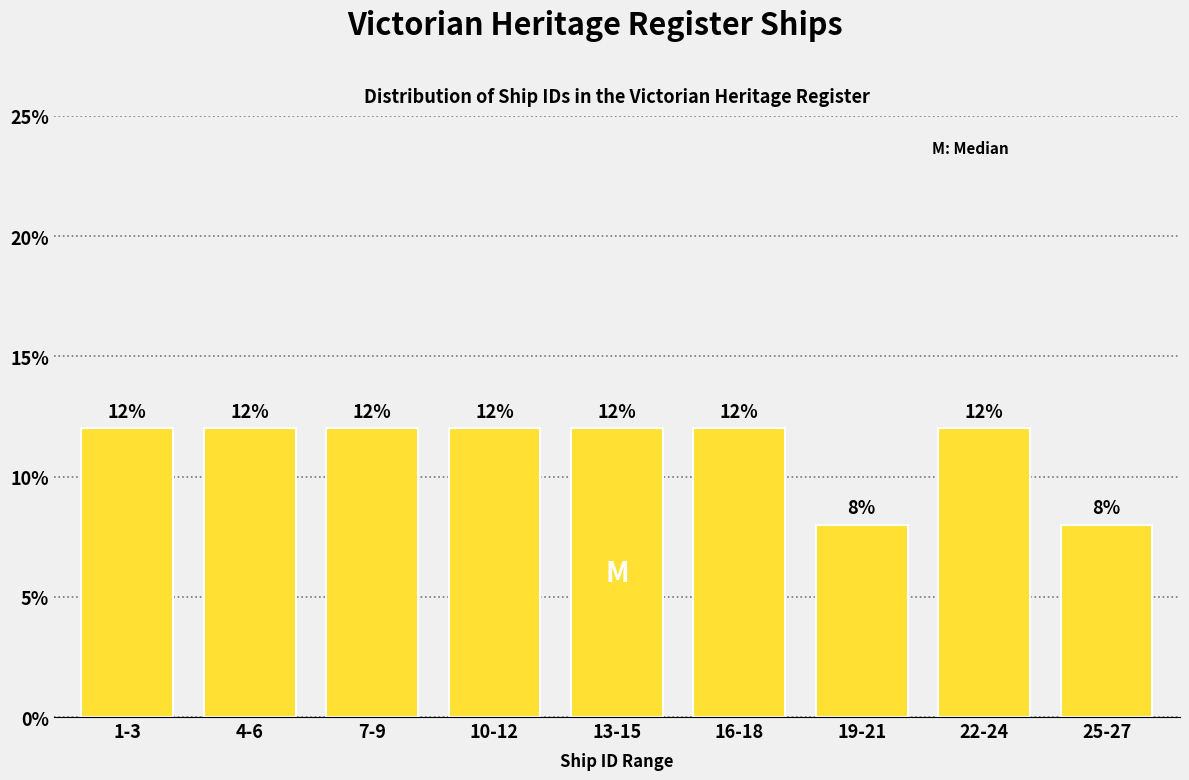

Reading left to right, list all the values displayed in this chart.

1-3=12	4-6=12	7-9=12	10-12=12	13-15=12	16-18=12	19-21=8	22-24=12	25-27=8